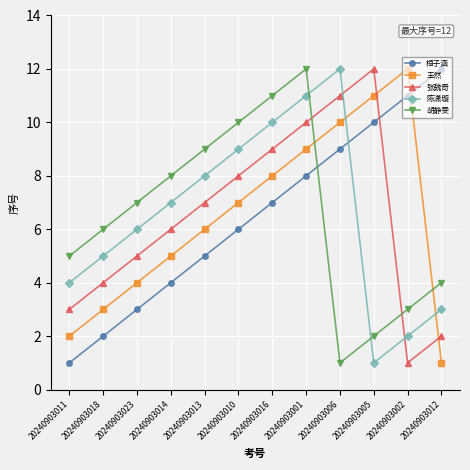

Is it true that 陈潇璇 equals 3 at 20240903002?

False